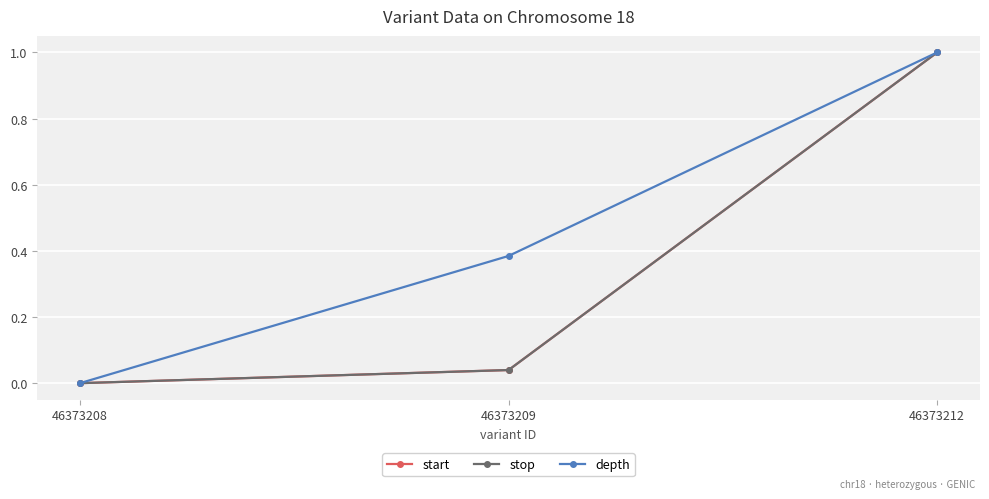

List the labels in order of stop value, largest first.

46373212, 46373209, 46373208